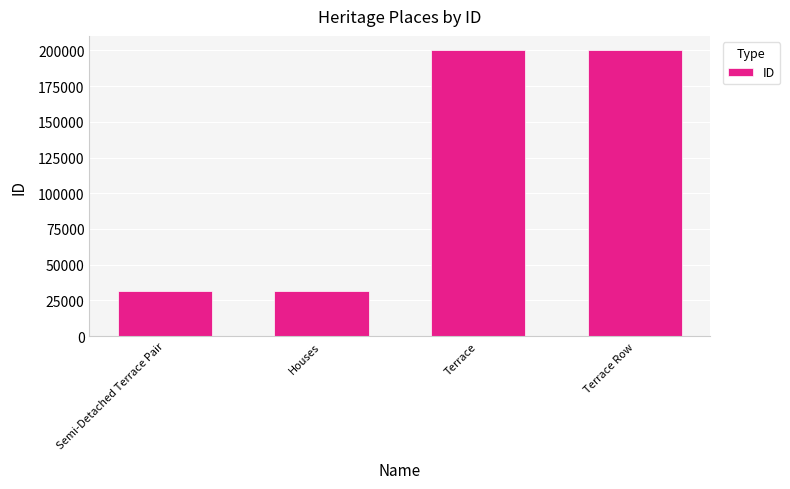

What is the maximum value shown in the chart?

200134